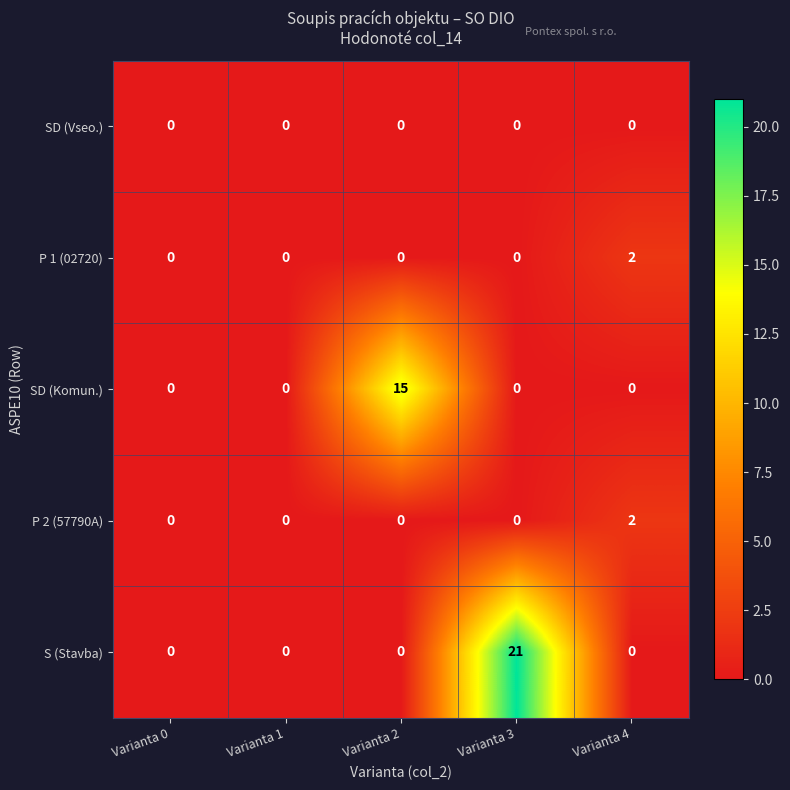

At which category is the sum across all series the highest?

Varianta 3